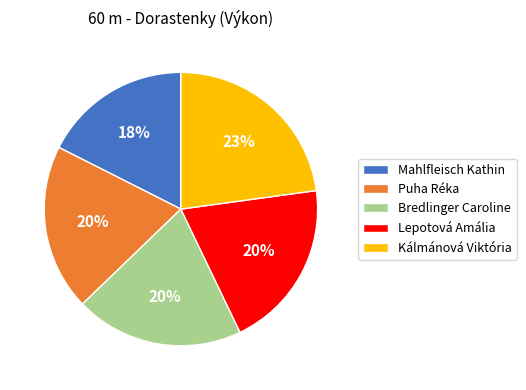

Do Puha Réka and Lepotová Amália together represent more than half of the pie?

No